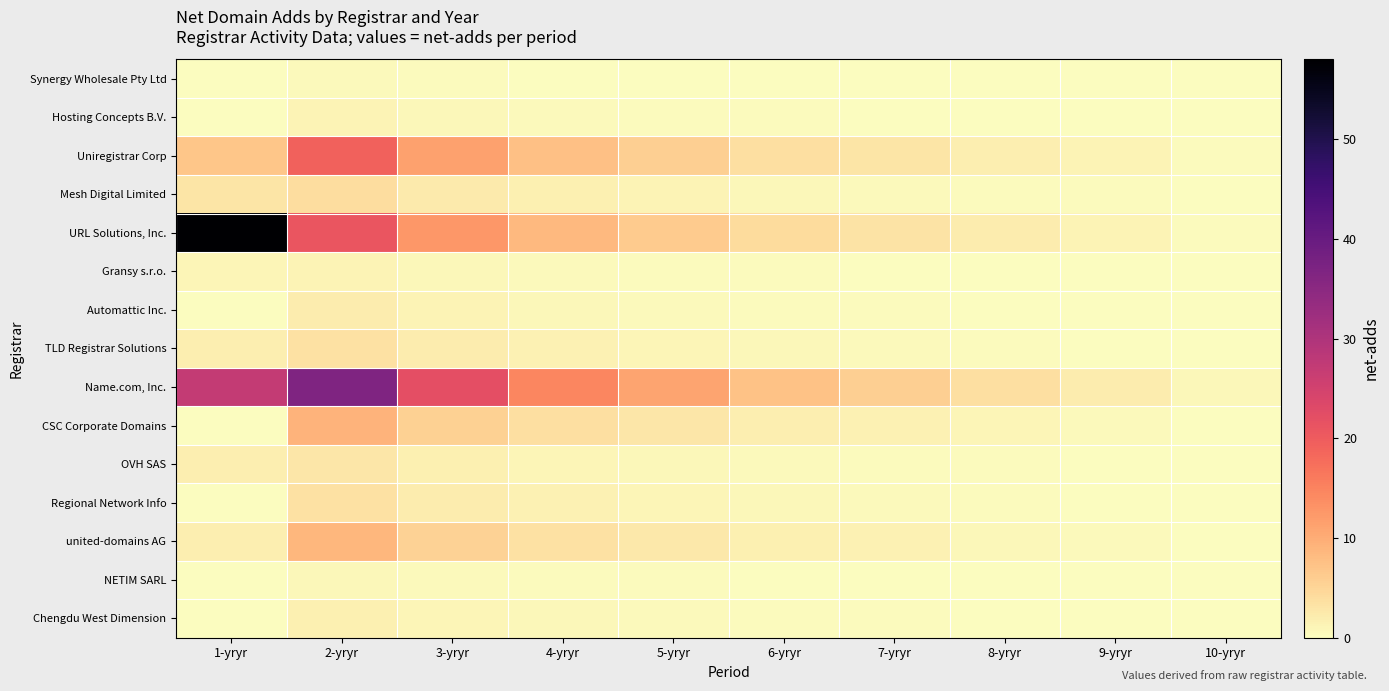

How many series are shown in this chart?

15